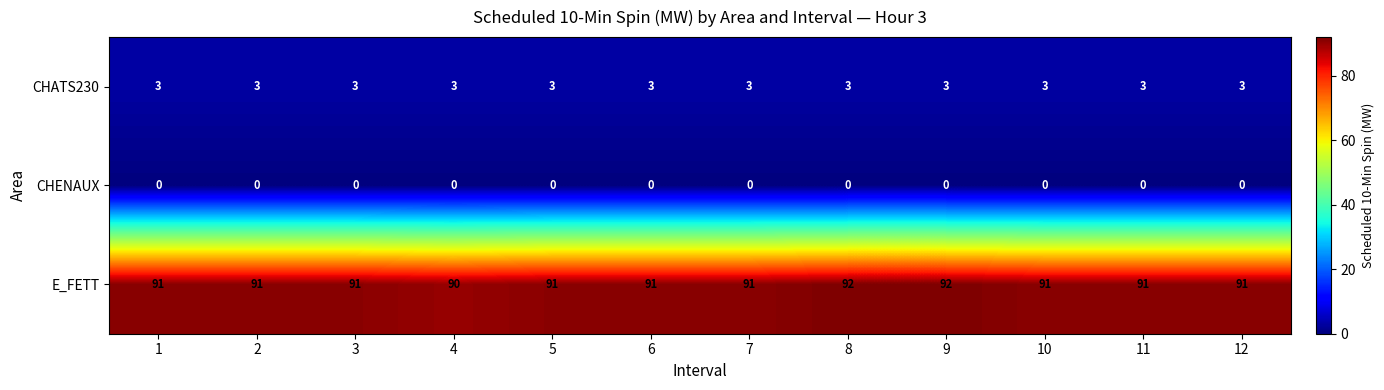

What is the sum of the CHATS230 values at 11 and 5?

6